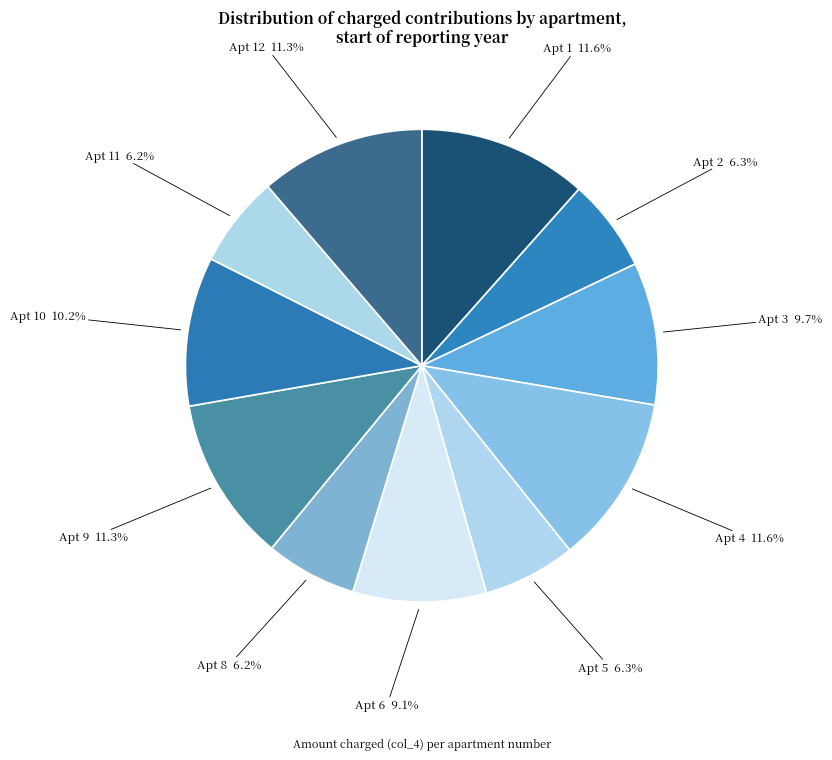

Approximately how many times larger is the value at Apt 12 compared to Apt 11?

1.8